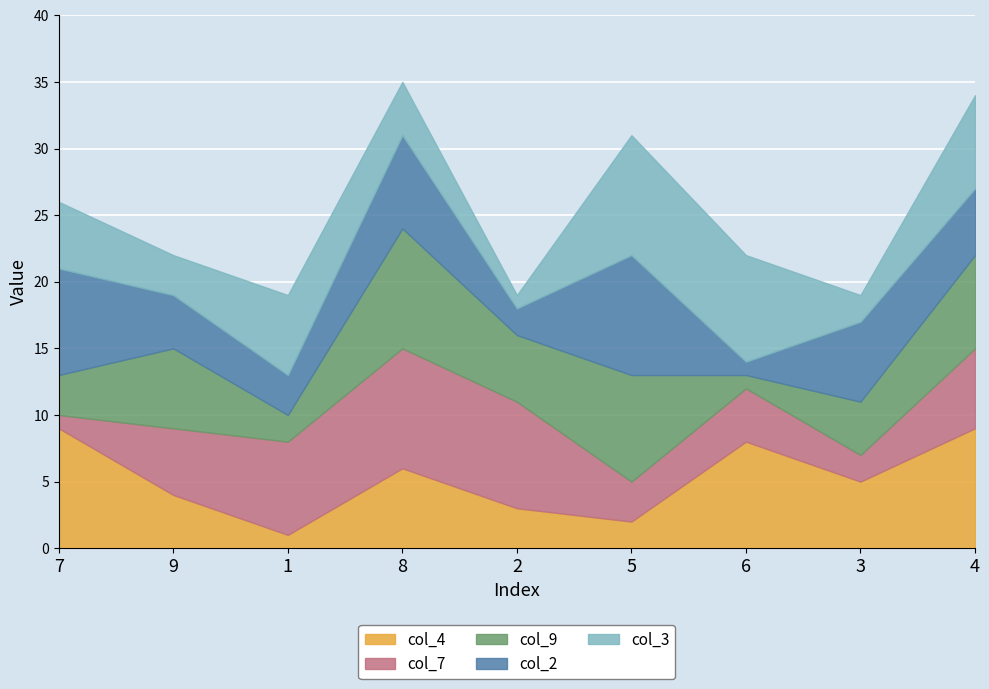

True or false: col_4 has a value of 12 at 4.

False